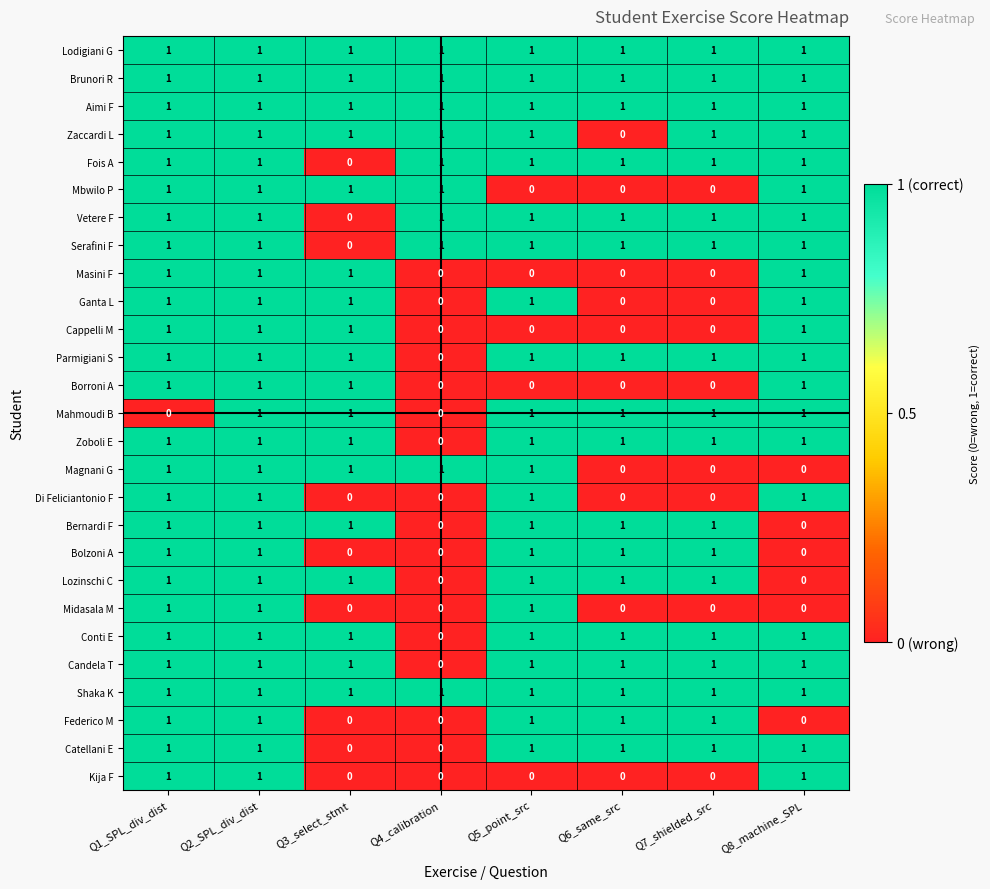

Is it true that Zoboli E equals 0 at Q7_shielded_src?

False